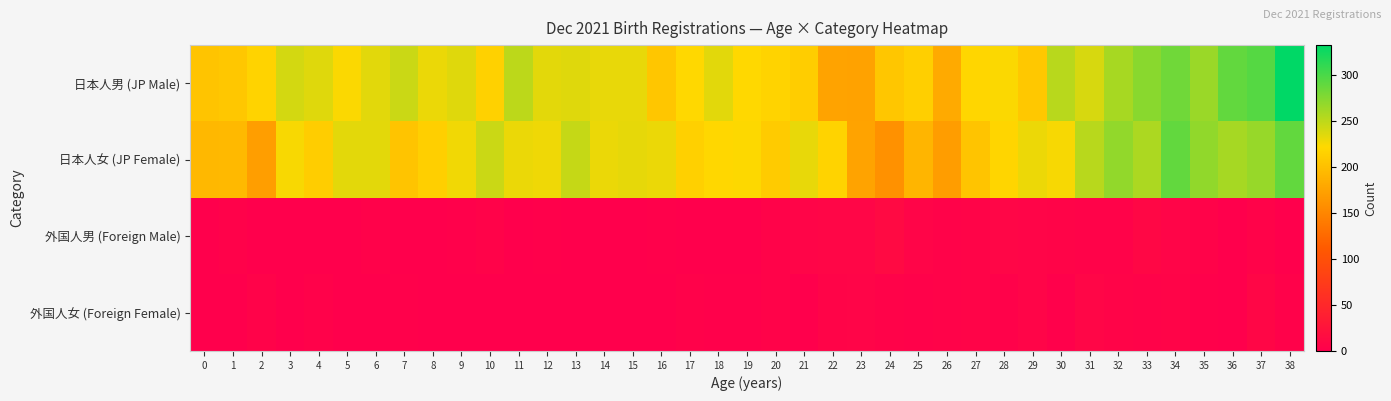

Reading left to right, list all the values displayed in this chart.

日本人男 (JP Male): 0=203	1=206	2=216	3=240	4=235	5=223	6=234	7=244	8=230	9=235	10=215	11=250	12=233	13=235	14=231	15=231	16=205	17=221	18=234	19=221	20=216	21=211	22=175	23=174	24=205	25=213	26=181	27=219	28=223	29=207	30=252	31=238	32=259	33=272	34=283	35=265	36=289	37=295	38=332
日本人女 (JP Female): 0=193	1=194	2=171	3=224	4=211	5=233	6=233	7=204	8=213	9=227	10=244	11=230	12=228	13=246	14=230	15=232	16=230	17=214	18=220	19=222	20=210	21=231	22=216	23=175	24=160	25=190	26=170	27=204	28=218	29=229	30=225	31=252	32=268	33=257	34=289	35=269	36=260	37=266	38=289
外国人男 (Foreign Male): 0=0	1=3	2=1	3=1	4=1	5=0	6=3	7=1	8=0	9=2	10=4	11=1	12=2	13=1	14=1	15=1	16=2	17=0	18=1	19=1	20=4	21=7	22=8	23=8	24=13	25=7	26=5	27=6	28=8	29=7	30=6	31=5	32=4	33=10	34=7	35=5	36=0	37=5	38=1
外国人女 (Foreign Female): 0=1	1=0	2=4	3=1	4=3	5=1	6=0	7=2	8=1	9=1	10=0	11=1	12=1	13=0	14=0	15=1	16=0	17=3	18=2	19=2	20=5	21=1	22=6	23=7	24=4	25=3	26=4	27=6	28=3	29=7	30=2	31=8	32=6	33=4	34=6	35=2	36=1	37=9	38=3